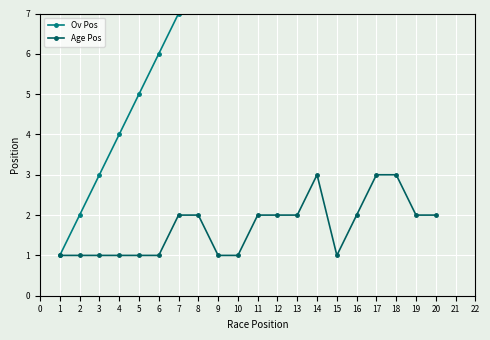

True or false: Age Pos and Ov Pos cross at least once.

False